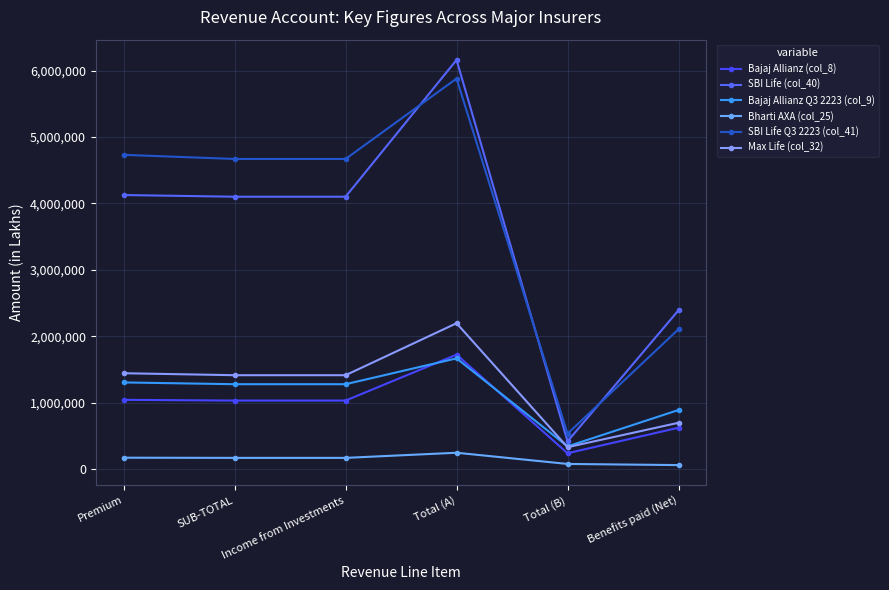

How many values in the Bajaj Allianz (col_8) series are below 1029487?

2